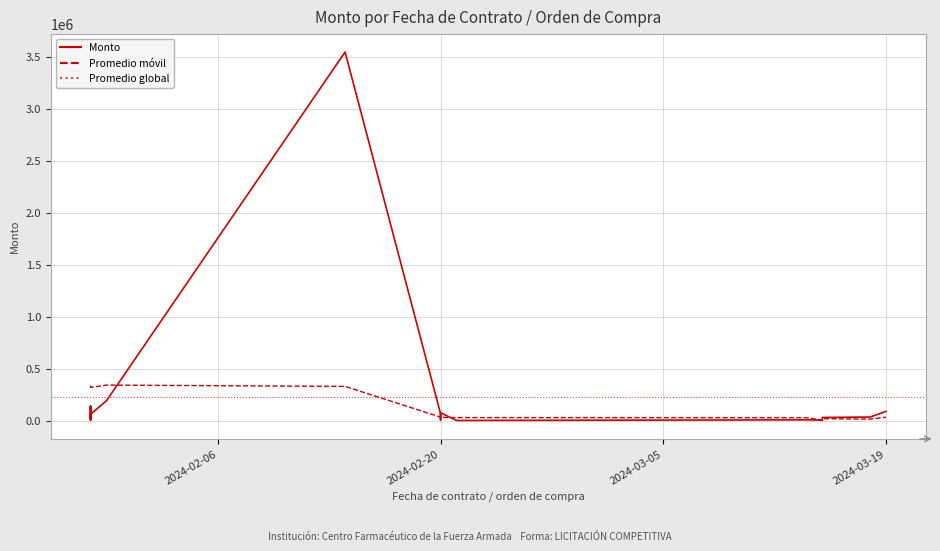

What is the label of the 17th point from the left?

2024-01-29